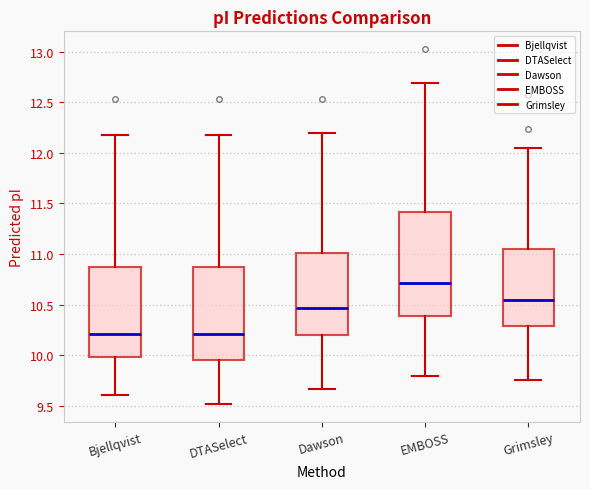

Reading left to right, read every box against the y-axis: the position of its median line, the range the box covers, and the ends of its whiskers. The values are not printed on the chart, so give them approximately, as read against the axis.

Bjellqvist: median 10.20, box 10.00 to 10.85, whiskers 9.60 to 12.20
DTASelect: median 10.20, box 9.95 to 10.85, whiskers 9.50 to 12.20
Dawson: median 10.45, box 10.20 to 11.00, whiskers 9.65 to 12.20
EMBOSS: median 10.70, box 10.40 to 11.40, whiskers 9.80 to 12.70
Grimsley: median 10.55, box 10.30 to 11.05, whiskers 9.75 to 12.05